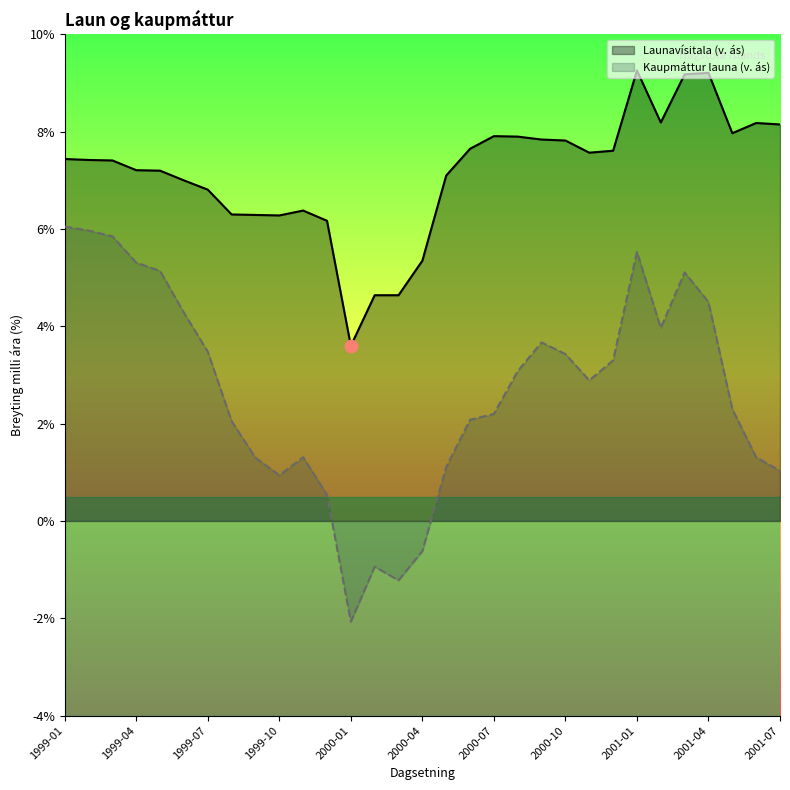

What is the total value across all series at 2001-05?

10.3